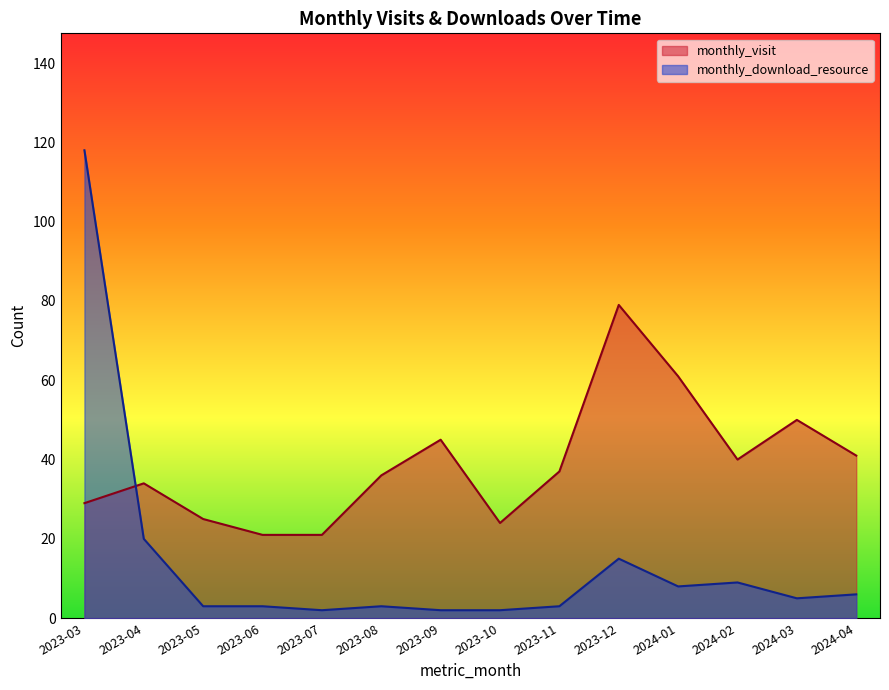

What is the total value across all series at 2024-02?

49